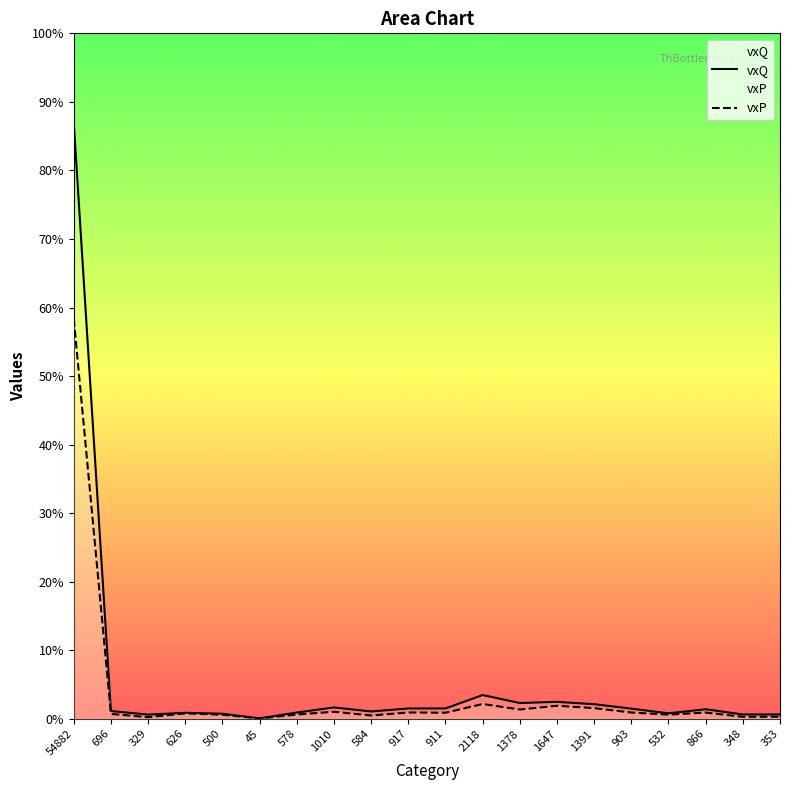

In vxP, how many points are lower than both neighbors (excluding endpoints)?

7